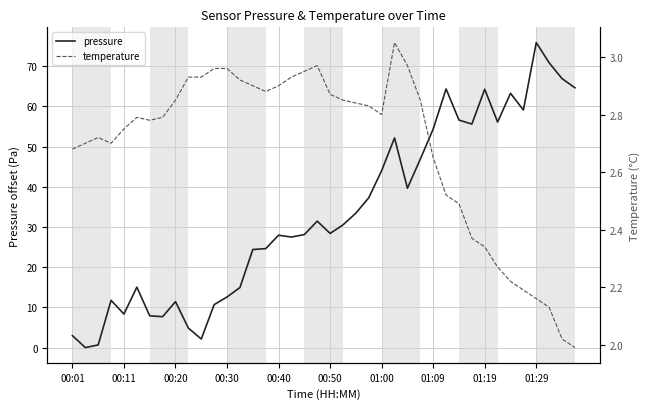

Is it true that temperature equals 4.7 at 21?

False